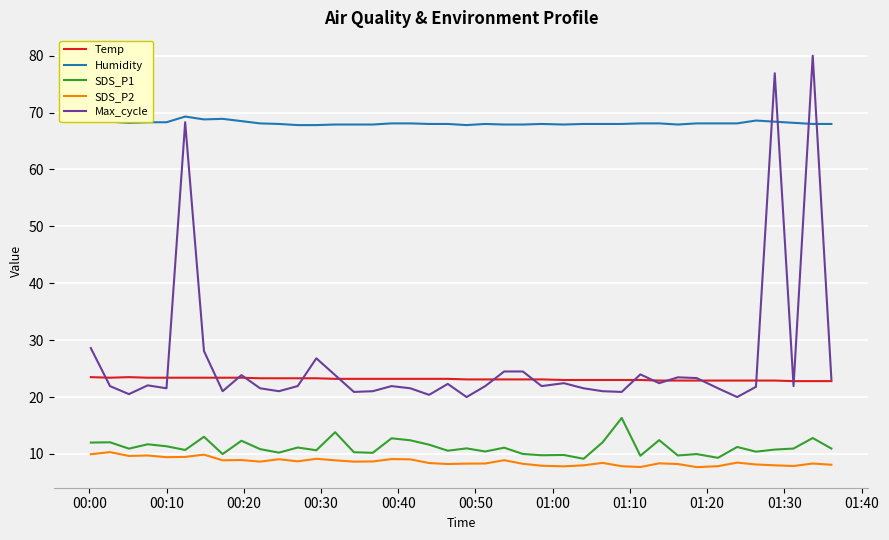

What is the minimum value for SDS_P1?

9.2